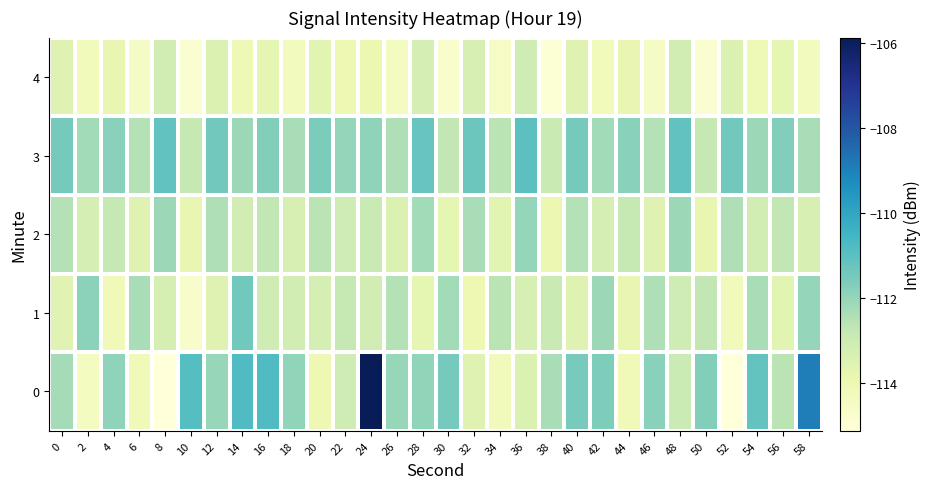

Count the number of data series in this chart.

5